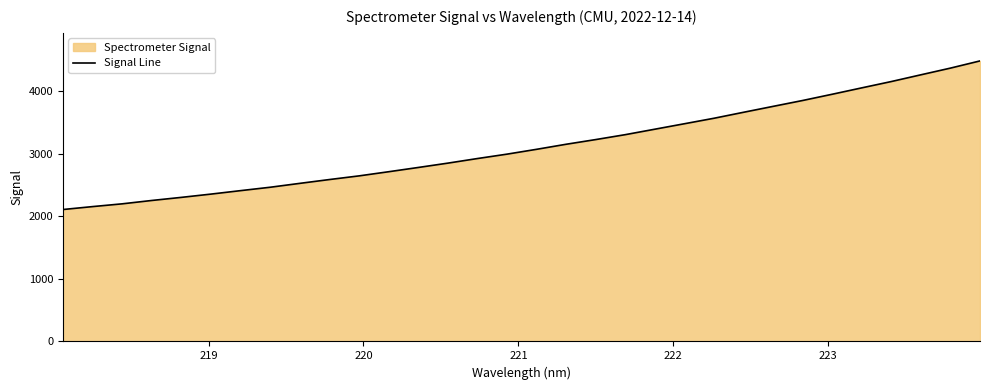

What is the value of the 6th point from the left?

2353.9